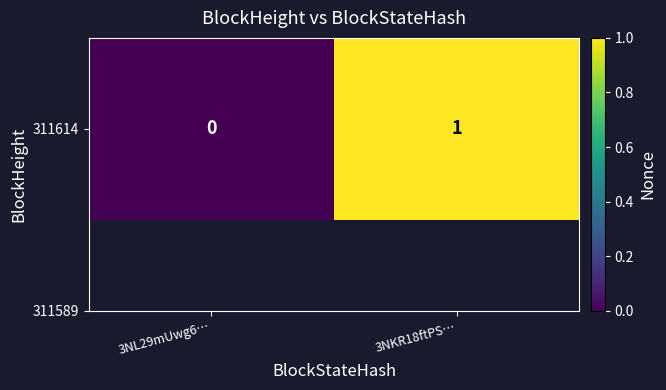

Rank the categories by value from highest to lowest.

3NKR18ftPS…, 3NL29mUwg6…